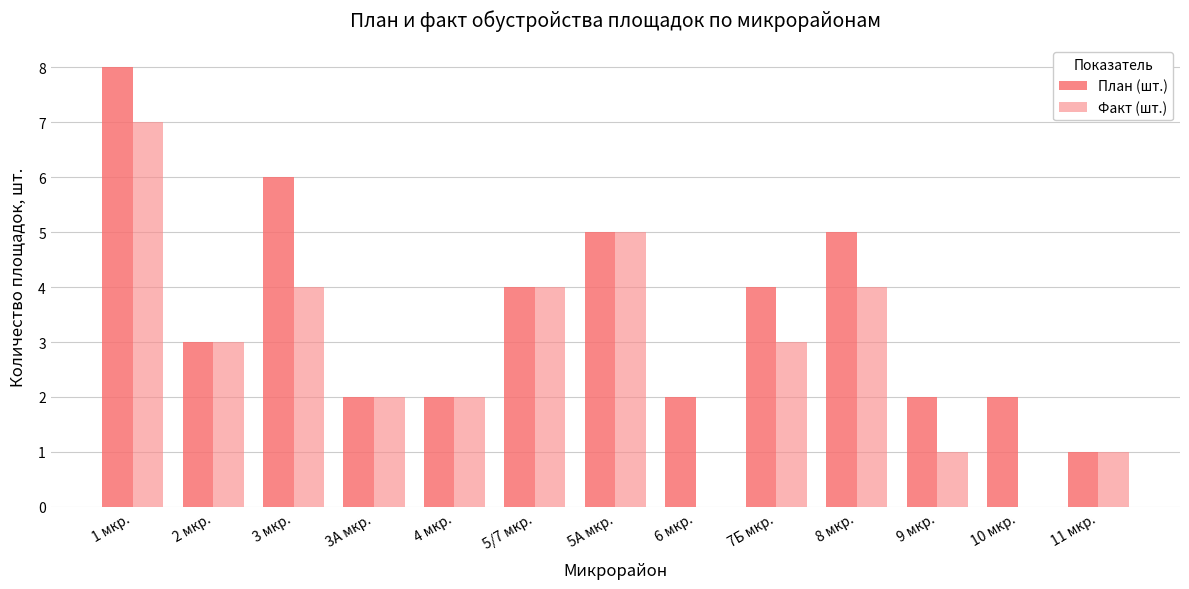

Reading left to right, transcribe all the data shown in this chart.

План (шт.): 1 мкр.=8	2 мкр.=3	3 мкр.=6	3А мкр.=2	4 мкр.=2	5/7 мкр.=4	5А мкр.=5	6 мкр.=2	7Б мкр.=4	8 мкр.=5	9 мкр.=2	10 мкр.=2	11 мкр.=1
Факт (шт.): 1 мкр.=7	2 мкр.=3	3 мкр.=4	3А мкр.=2	4 мкр.=2	5/7 мкр.=4	5А мкр.=5	6 мкр.=0	7Б мкр.=3	8 мкр.=4	9 мкр.=1	10 мкр.=0	11 мкр.=1